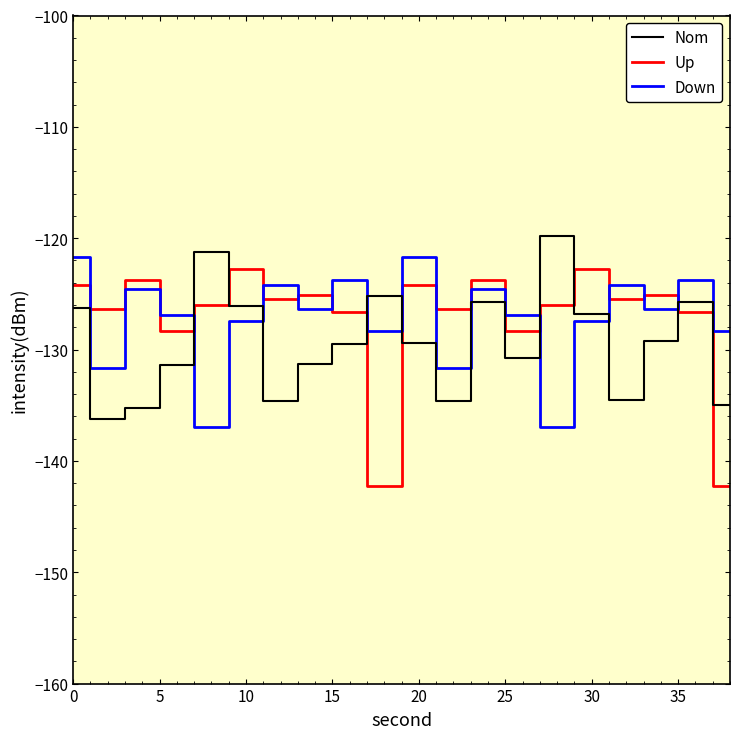

List the series in order of their peak value, highest first.

Nom, Down, Up